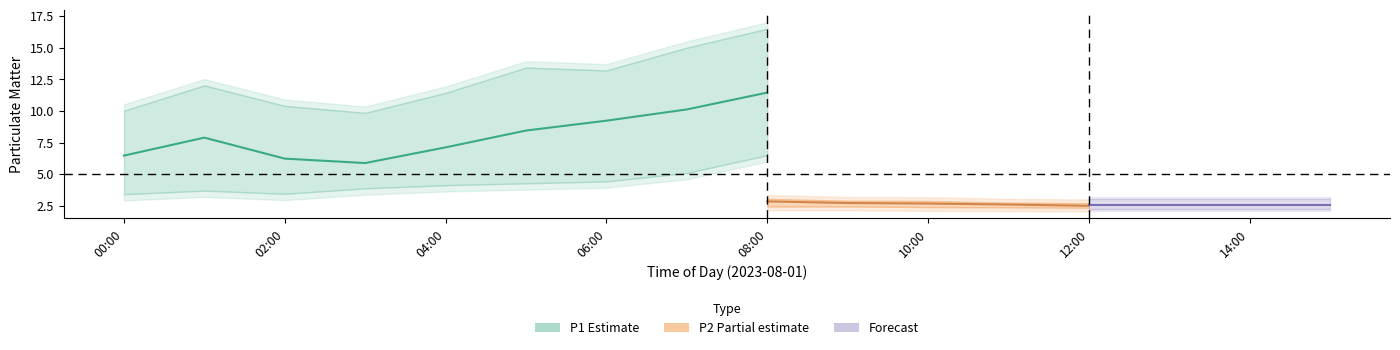

Which label corresponds to the largest value in the chart?

08:00